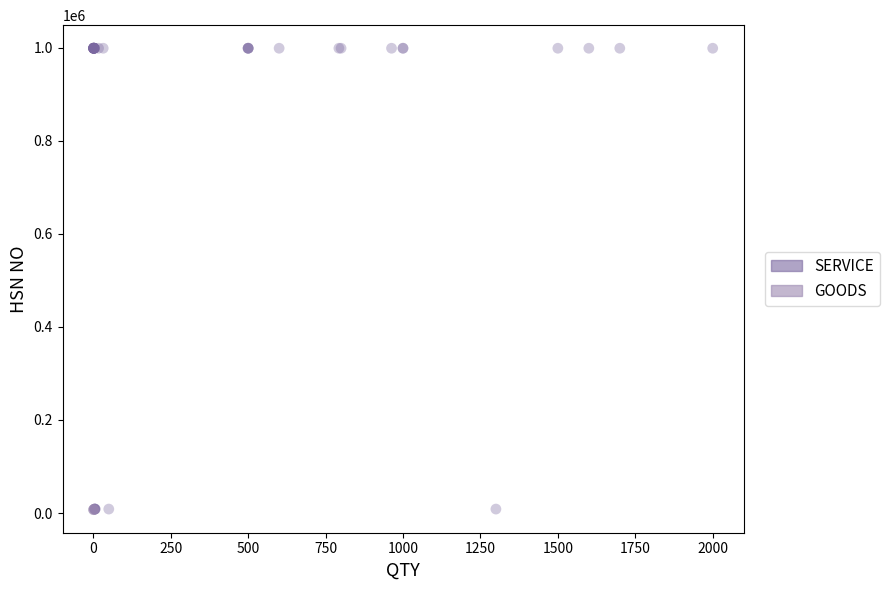

Which series reaches the maximum Y coordinate?

SERVICE